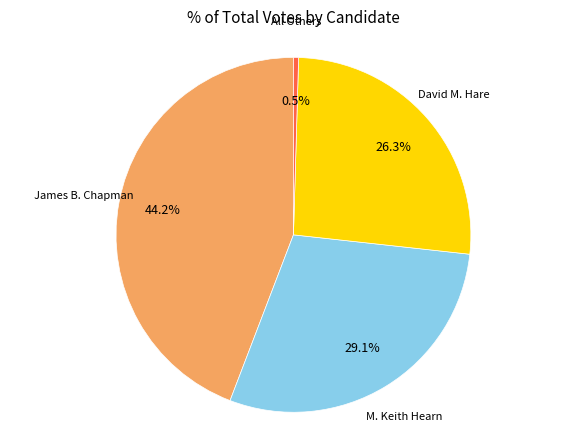

Does any single category account for the majority?

No